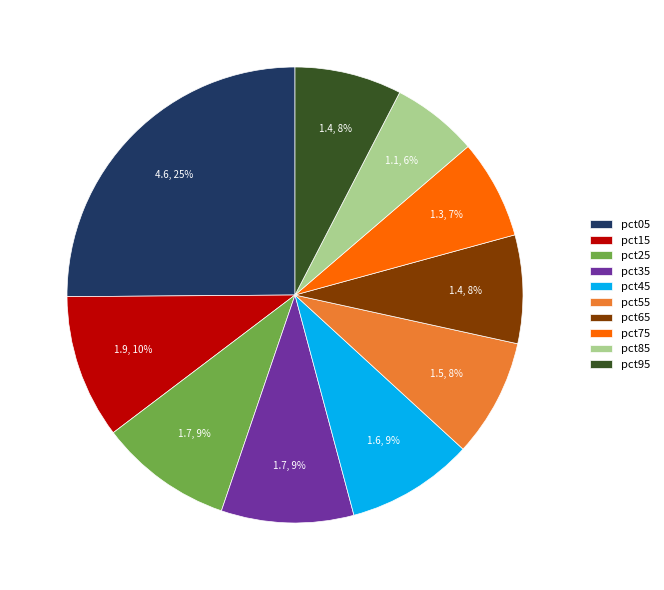

Count the number of slices in the pie.

10